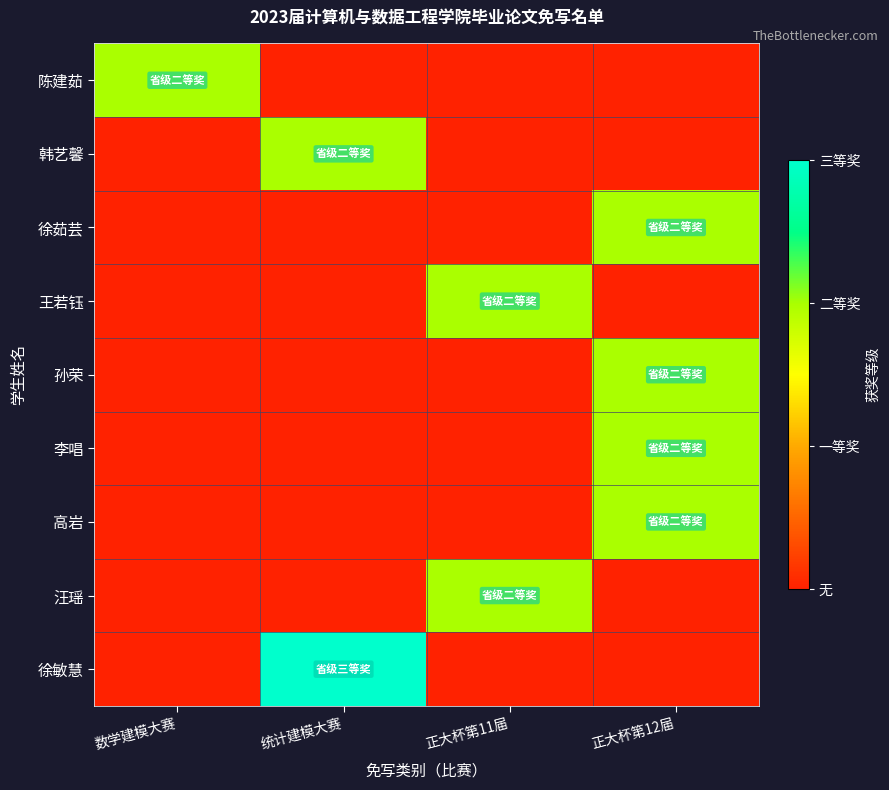

Reading left to right, transcribe all the data shown in this chart.

陈建茹: 数学建模大赛=2	统计建模大赛=0	正大杯第11届=0	正大杯第12届=0
韩艺馨: 数学建模大赛=0	统计建模大赛=2	正大杯第11届=0	正大杯第12届=0
徐茹芸: 数学建模大赛=0	统计建模大赛=0	正大杯第11届=0	正大杯第12届=2
王若钰: 数学建模大赛=0	统计建模大赛=0	正大杯第11届=2	正大杯第12届=0
孙荣: 数学建模大赛=0	统计建模大赛=0	正大杯第11届=0	正大杯第12届=2
李唱: 数学建模大赛=0	统计建模大赛=0	正大杯第11届=0	正大杯第12届=2
高岩: 数学建模大赛=0	统计建模大赛=0	正大杯第11届=0	正大杯第12届=2
汪瑶: 数学建模大赛=0	统计建模大赛=0	正大杯第11届=2	正大杯第12届=0
徐敏慧: 数学建模大赛=0	统计建模大赛=3	正大杯第11届=0	正大杯第12届=0